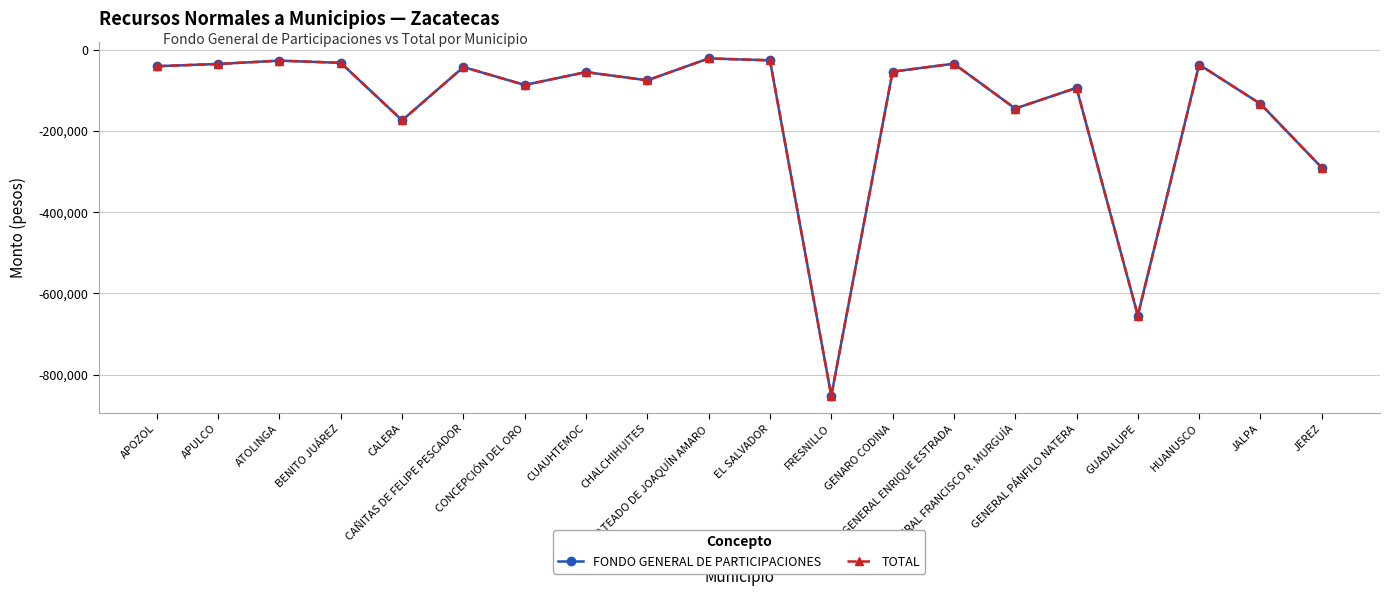

Which series has the largest total across all categories?

FONDO GENERAL DE PARTICIPACIONES